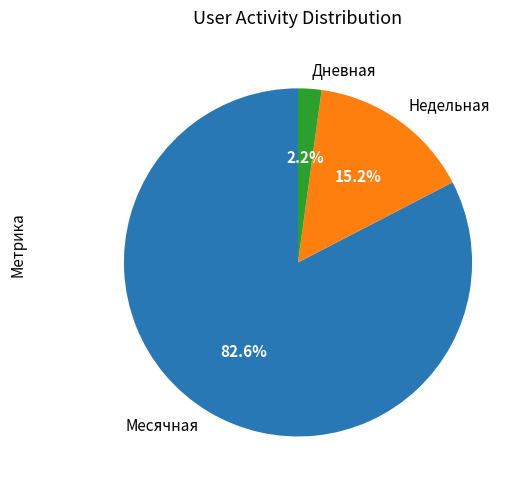

What is the largest slice in the pie chart?

Месячная